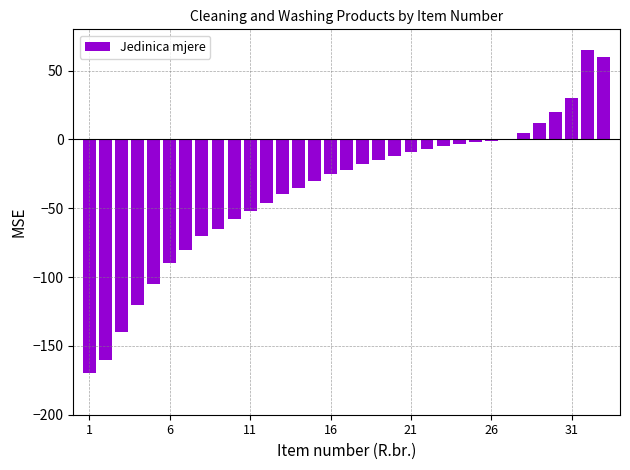

What is the maximum value shown in the chart?

65